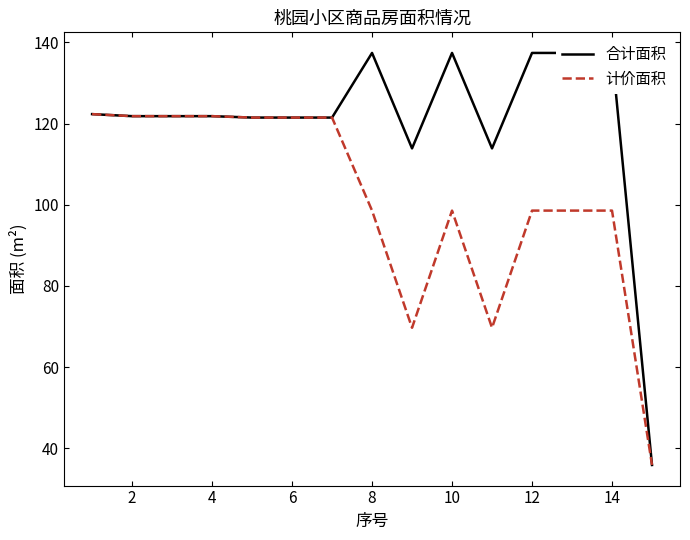

Reading left to right, list all the values displayed in this chart.

合计面积: 122.3	121.8	121.8	121.8	121.5	121.5	121.5	137.4	113.9	137.4	113.9	137.4	137.4	137.4	35.9
计价面积: 122.3	121.8	121.8	121.8	121.5	121.5	121.5	98.6	69.7	98.6	69.7	98.6	98.6	98.6	35.9